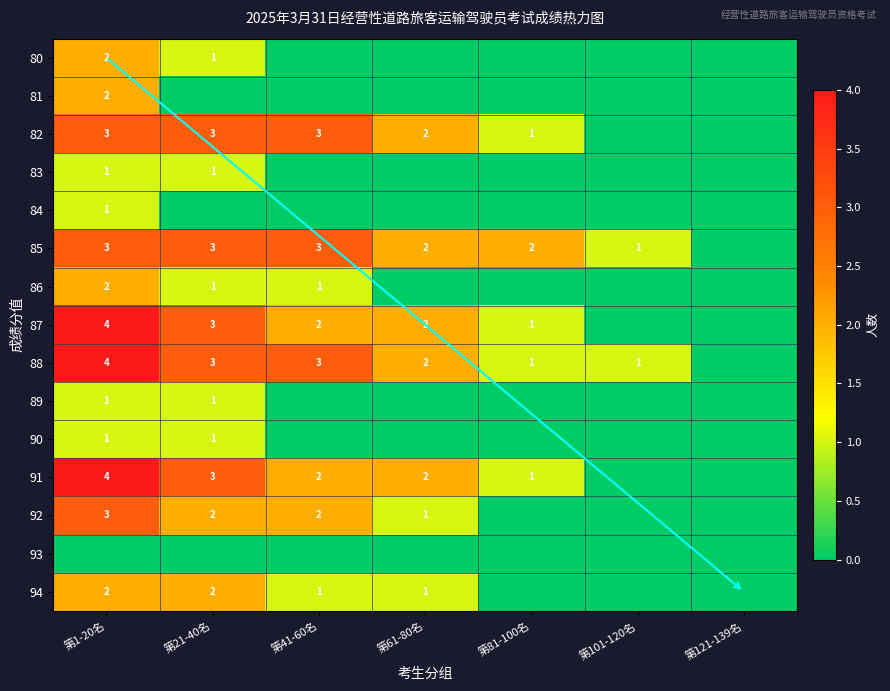

The 94 series shows 0 at 第41-60名. True or false?

False